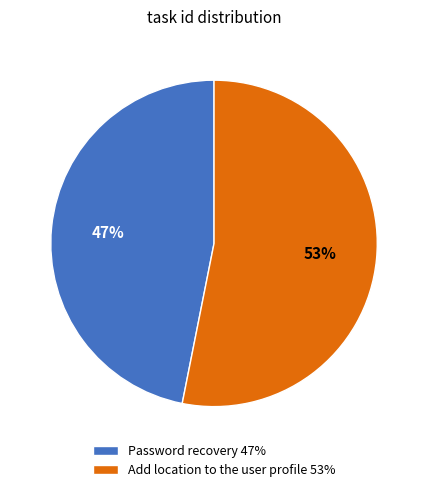

How many slices are in this pie chart?

2